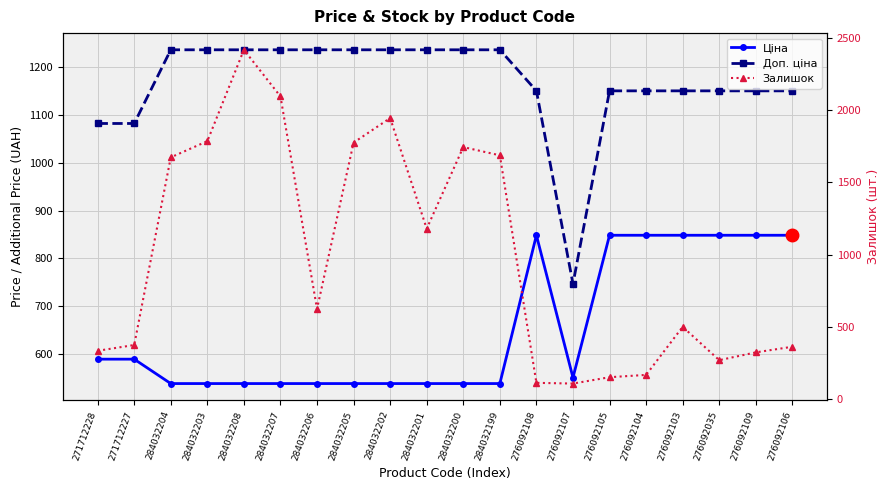

What is the minimum value shown in the chart?

107.0